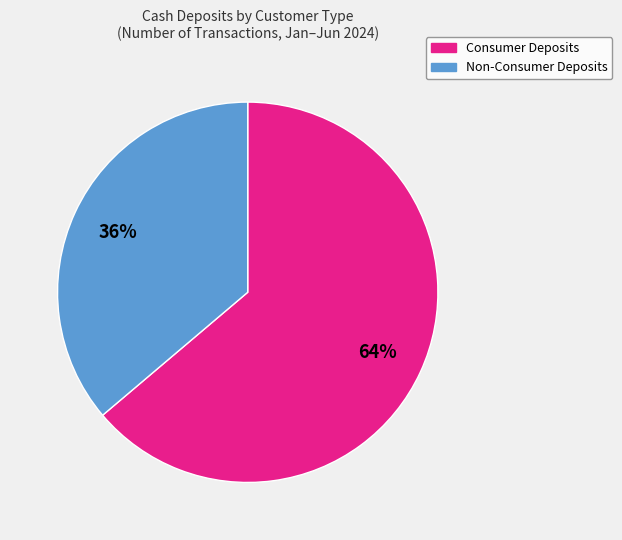

Is there any slice that represents more than half of the pie?

Yes